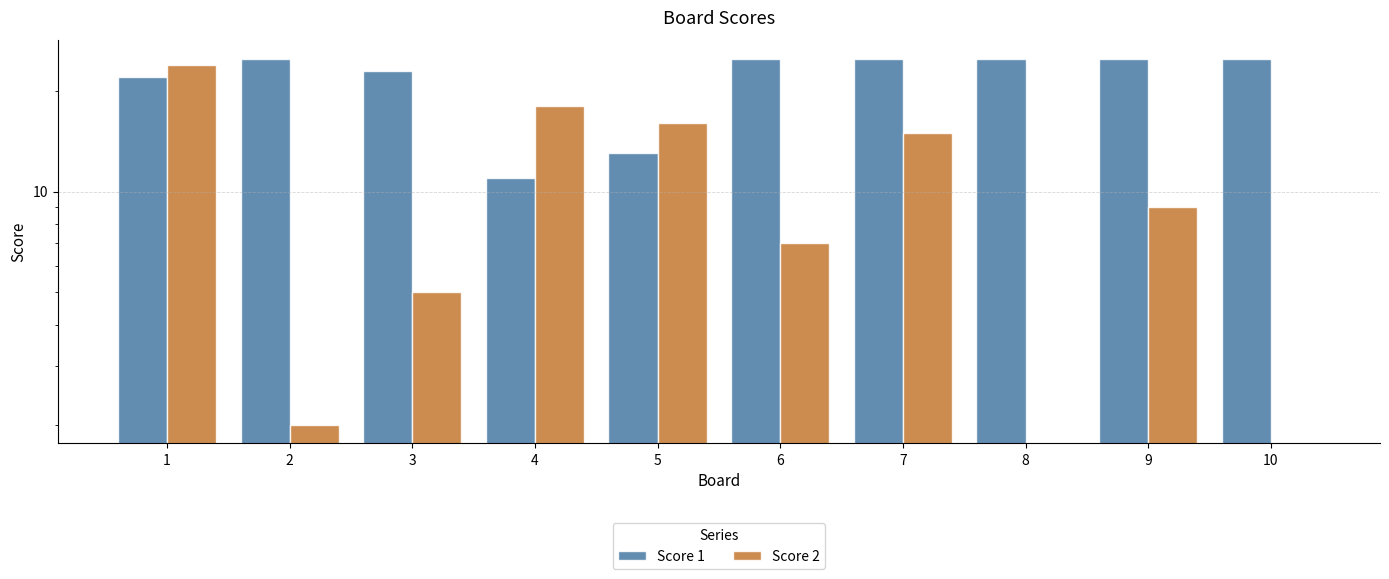

Which series changed the most between 1 and 9?

Score 2